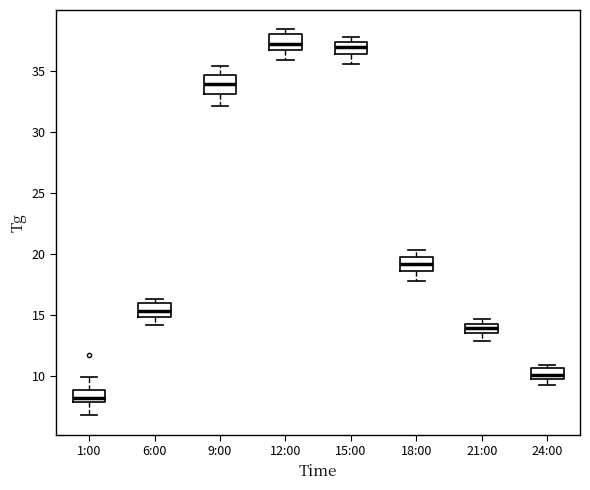

Reading left to right, read every box against the y-axis: the position of its median line, the range the box covers, and the ends of its whiskers. The values are not printed on the chart, so give them approximately, as read against the axis.

1:00: median 8.5, box 8.0 to 9.0, whiskers 7.0 to 10.0
6:00: median 15.5, box 15.0 to 16.0, whiskers 14.0 to 16.5
9:00: median 34.0, box 33.0 to 34.5, whiskers 32.0 to 35.5
12:00: median 37.0, box 36.5 to 38.0, whiskers 36.0 to 38.5
15:00: median 37.0, box 36.5 to 37.5, whiskers 35.5 to 38.0
18:00: median 19.0, box 18.5 to 19.5, whiskers 18.0 to 20.5
21:00: median 14.0, box 13.5 to 14.5, whiskers 13.0 to 14.5 (just above the box's upper edge)
24:00: median 10.0 (inside the box), box 10.0 to 10.5, whiskers 9.5 to 11.0